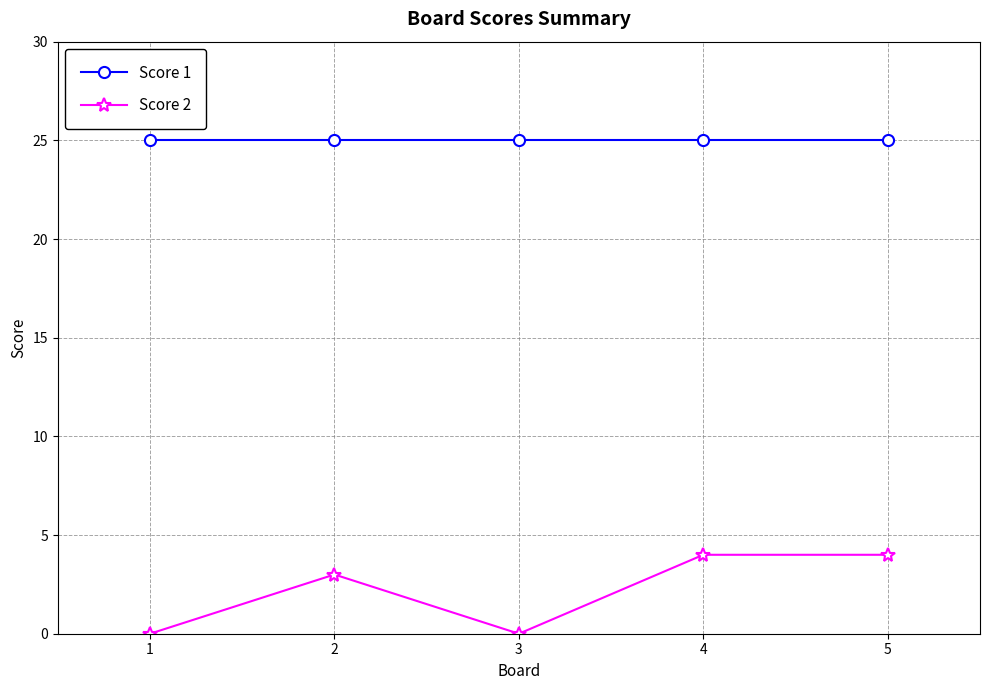

Is it true that Score 1 equals 6 at 5?

False